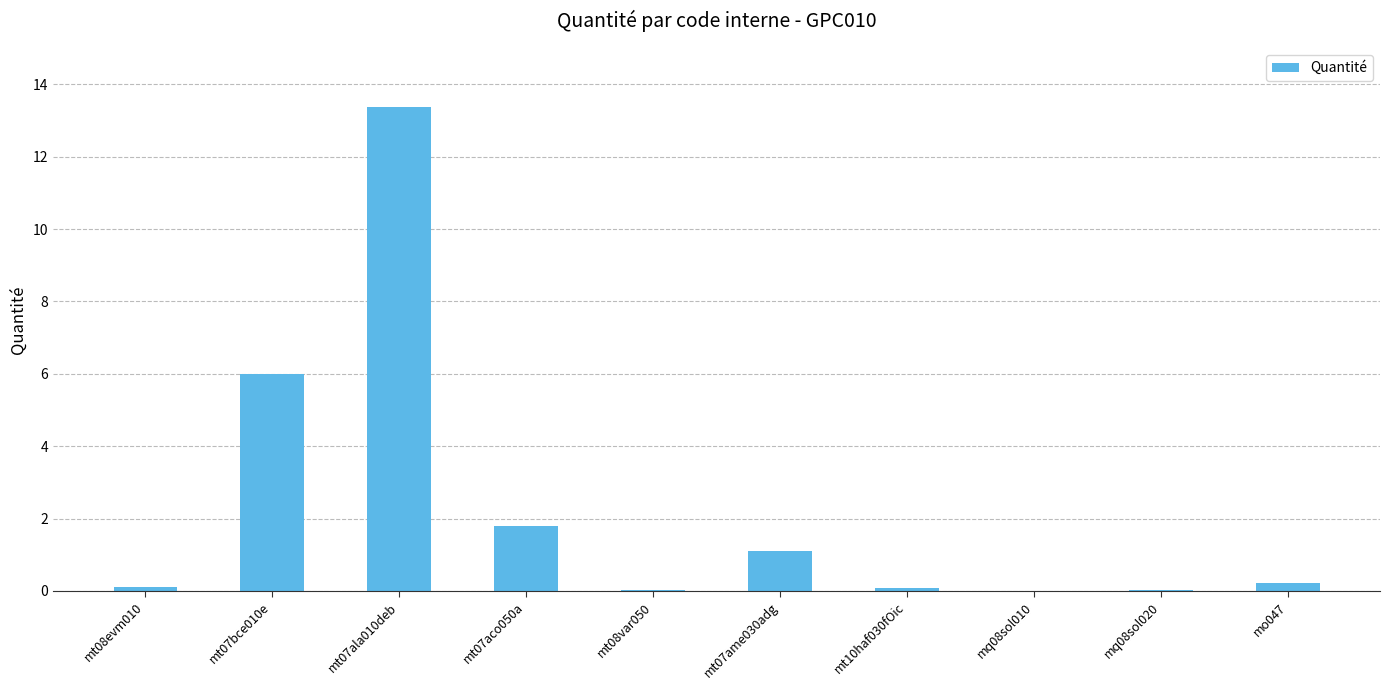

At which label is the value closest to 6?

mt07bce010e